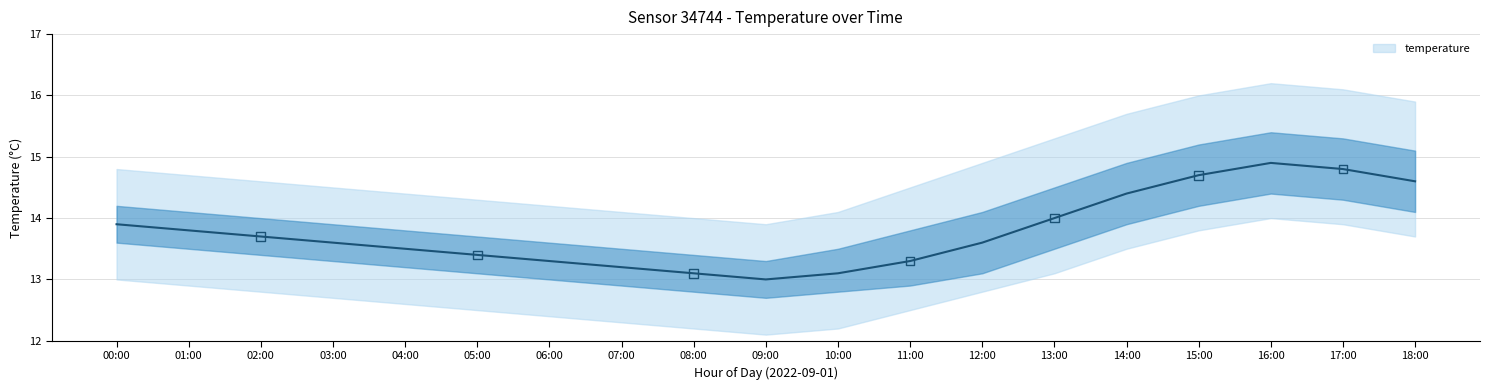

Which has a higher value, 02:00 or 08:00?

02:00